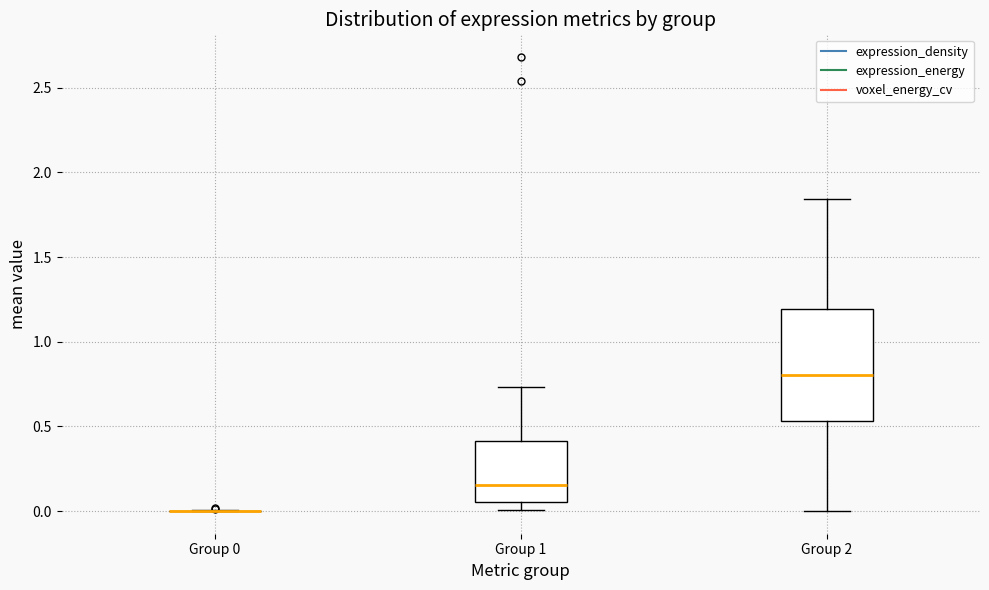

Reading left to right, transcribe this box plot: for each box, give where its median line is, the range the box spans, and where its two whiskers end, as read against the y-axis. The values are not printed on the chart, so give them approximately, as read against the axis.

Group 0: box collapsed to a line at 0.00, whiskers 0.00 to 0.00
Group 1: median 0.15, box 0.05 to 0.40, whiskers 0.00 to 0.75
Group 2: median 0.80, box 0.55 to 1.20, whiskers 0.00 to 1.85